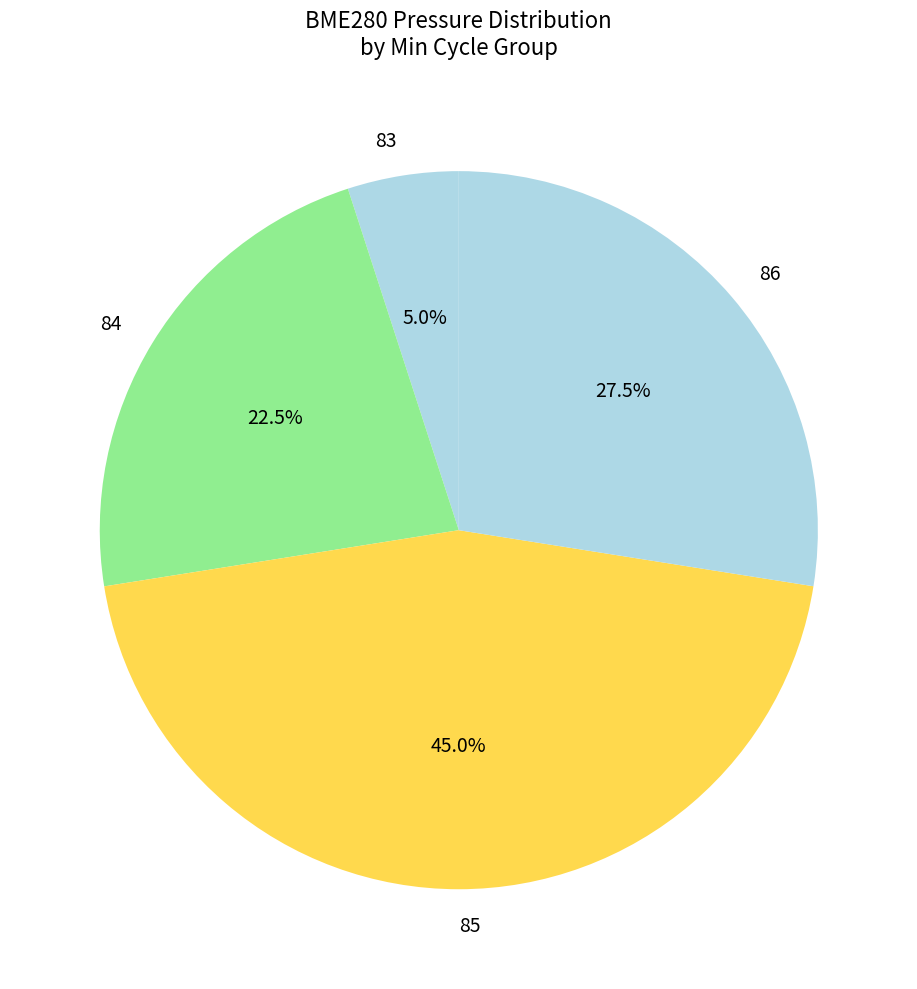

What percentage is NOT represented by 85?

55.0%